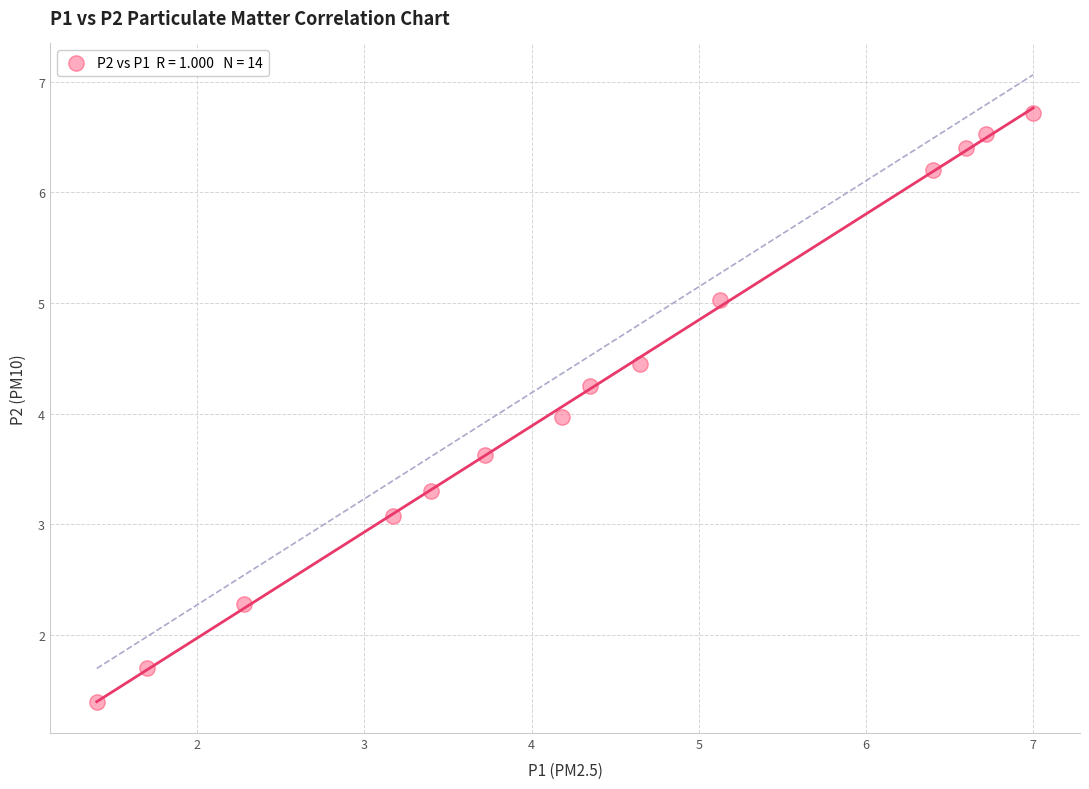

What is the range of Y values (max minus min)?

5.3